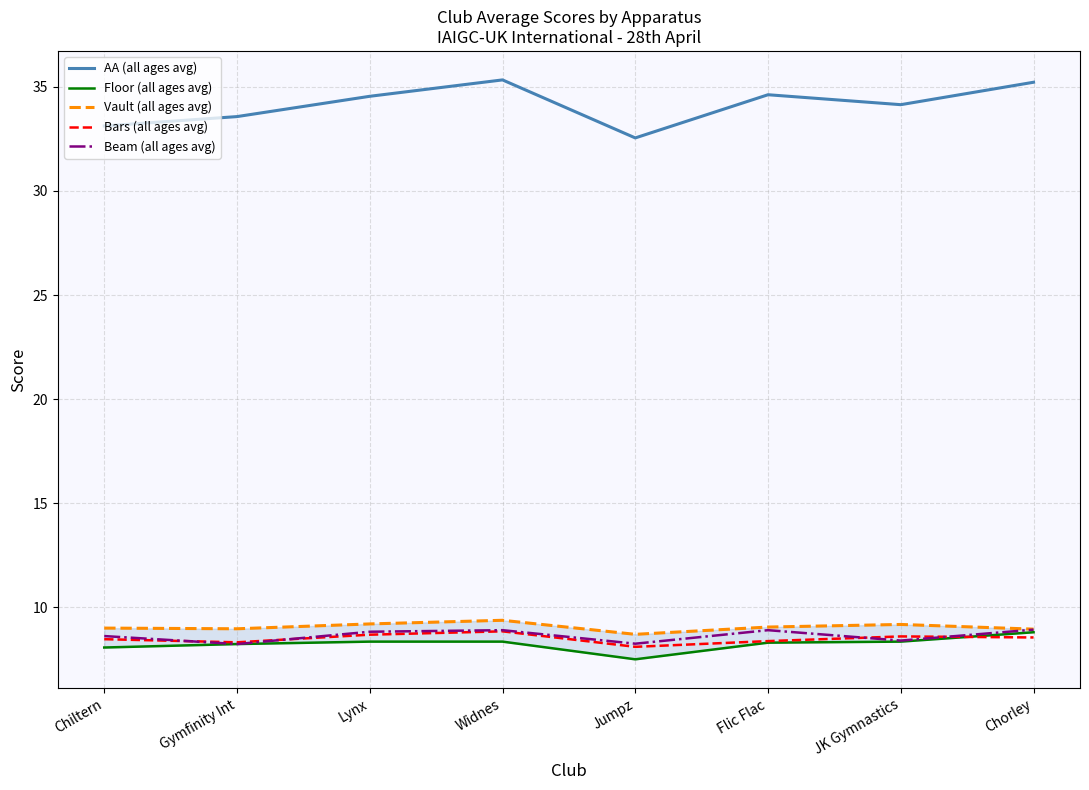

True or false: Bars (all ages avg) and AA (all ages avg) intersect in this chart.

False